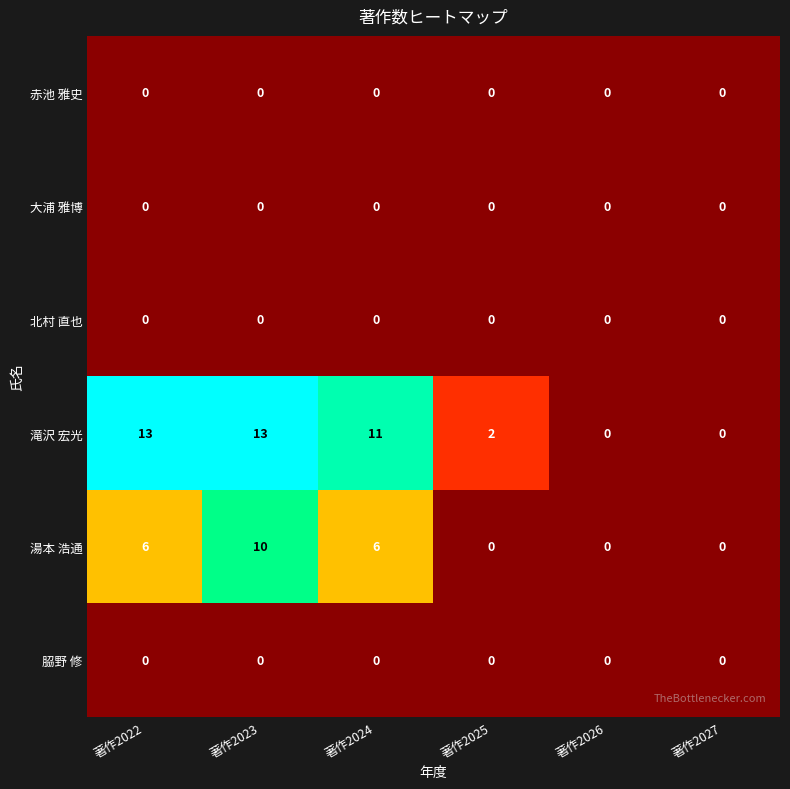

How many data points does each series have?

6